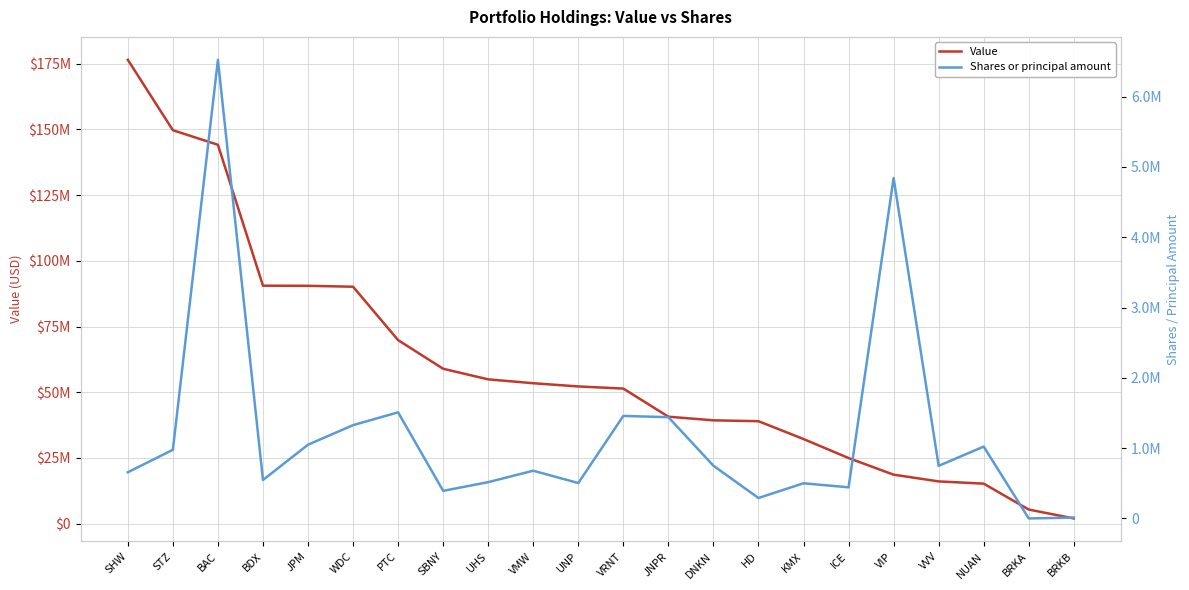

True or false: Shares or principal amount and Value cross at least once.

False